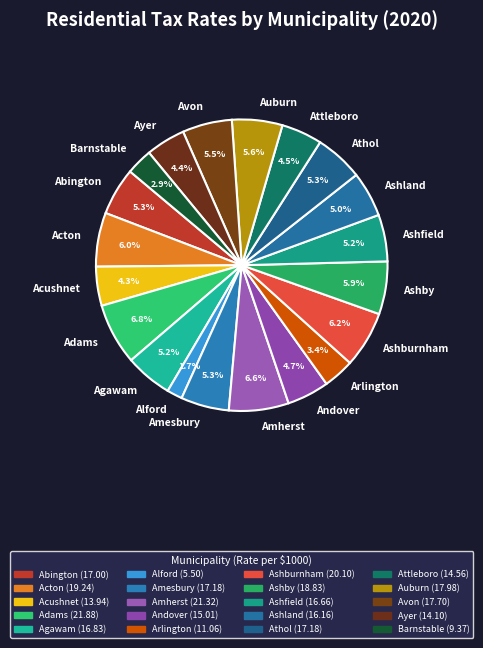

To the nearest percent, what percentage of the pie is Adams?

7%